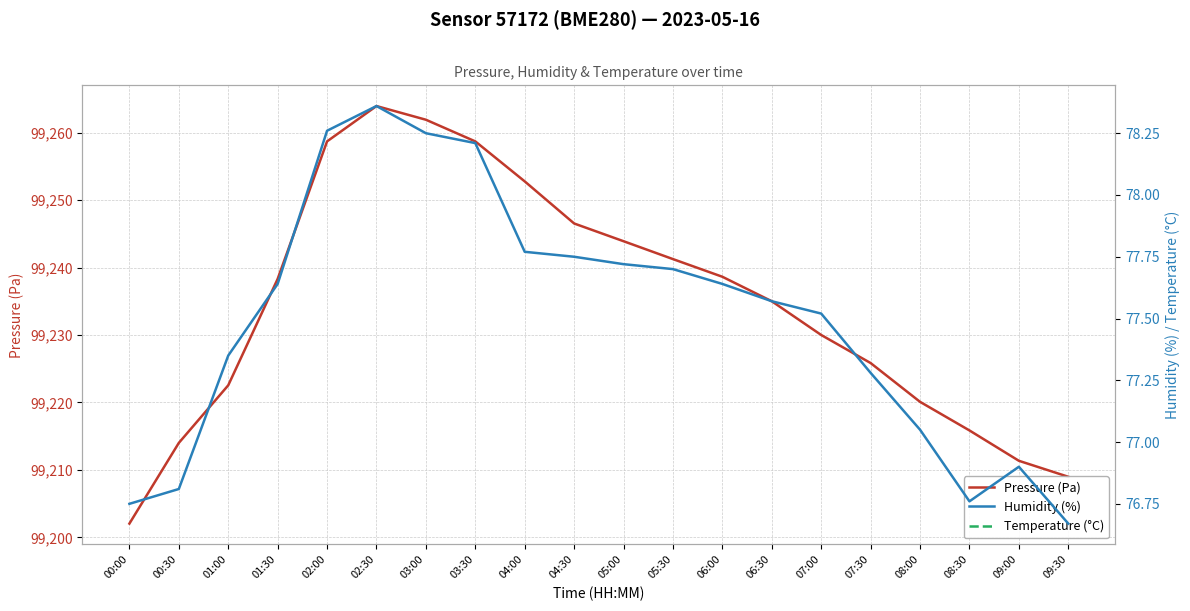

The value of Temperature (°C) at 02:00 is 8.8. True or false?

True